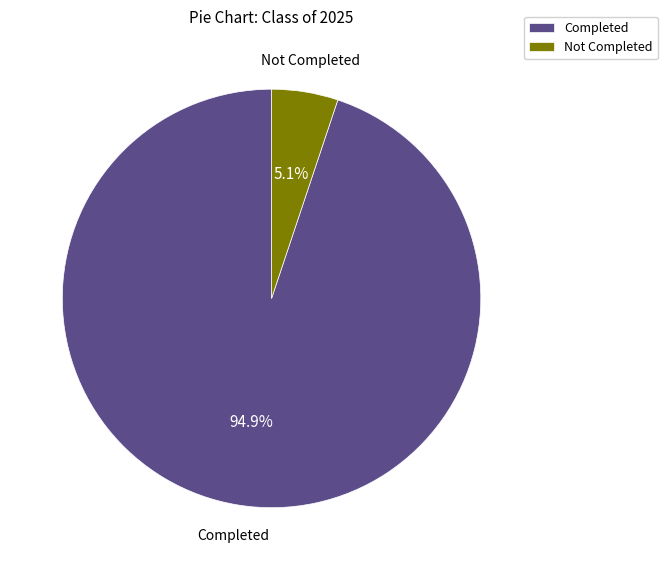

Is the sum of Completed and Not Completed greater than half?

Yes